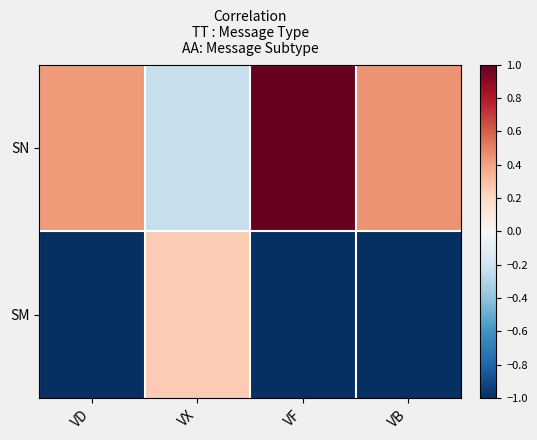

Reading left to right, extract all data points from this chart.

SN: VD=0.4	VX=-0.2	VF=1.0	VB=0.4
SM: VD=-1.0	VX=0.3	VF=-1.0	VB=-1.0